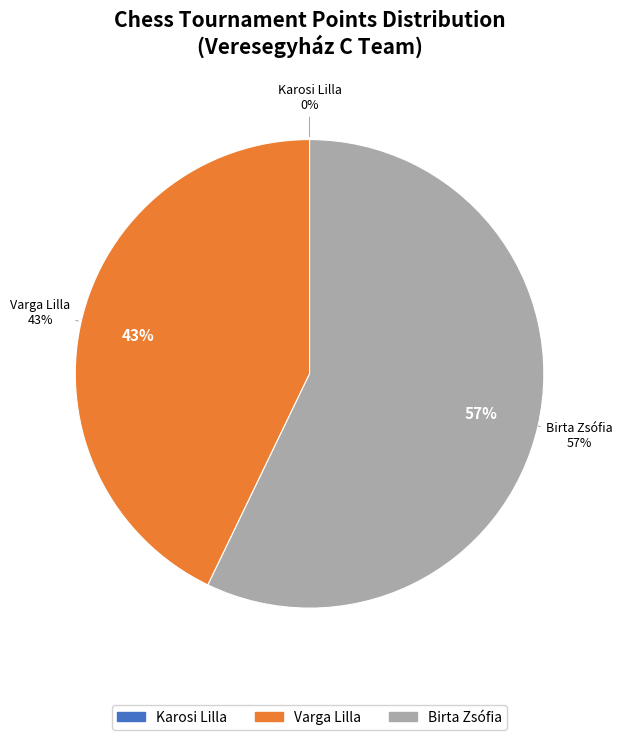

Rank the categories by value from lowest to highest.

Karosi Lilla, Varga Lilla, Birta Zsófia